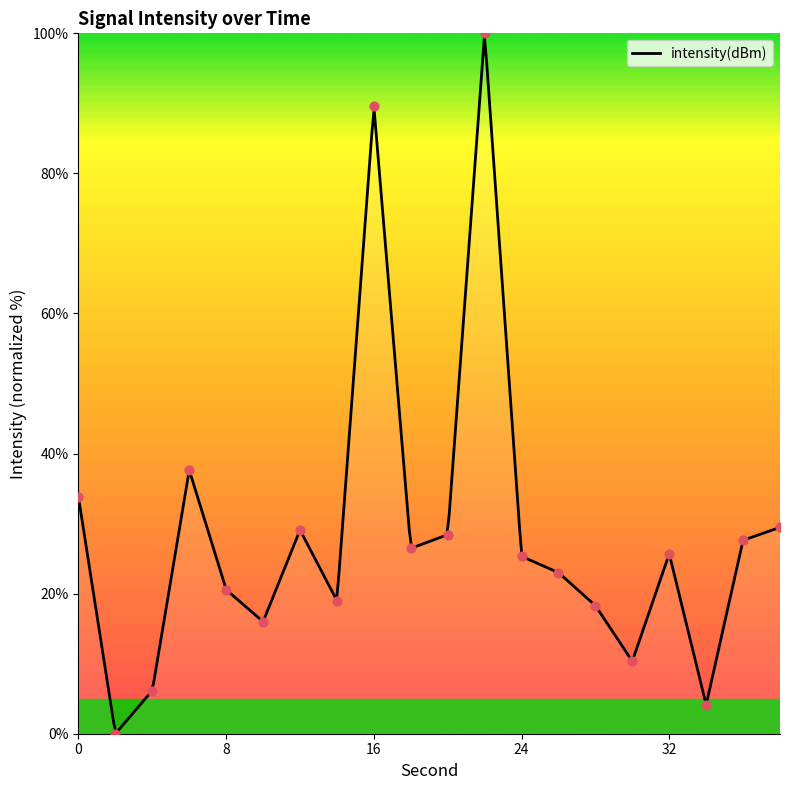

What is the ratio of the value at 16 to the value at 4?

14.5